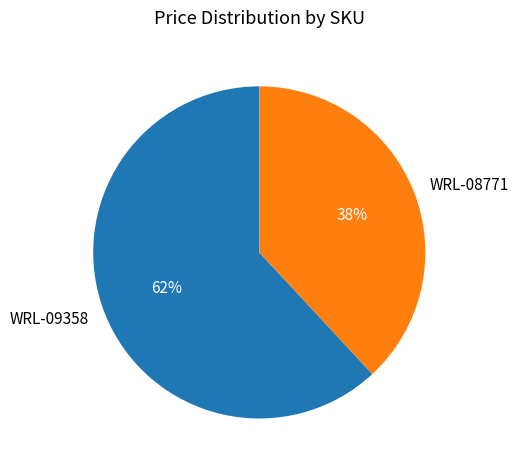

Is the sum of WRL-08771 and WRL-09358 greater than half?

Yes